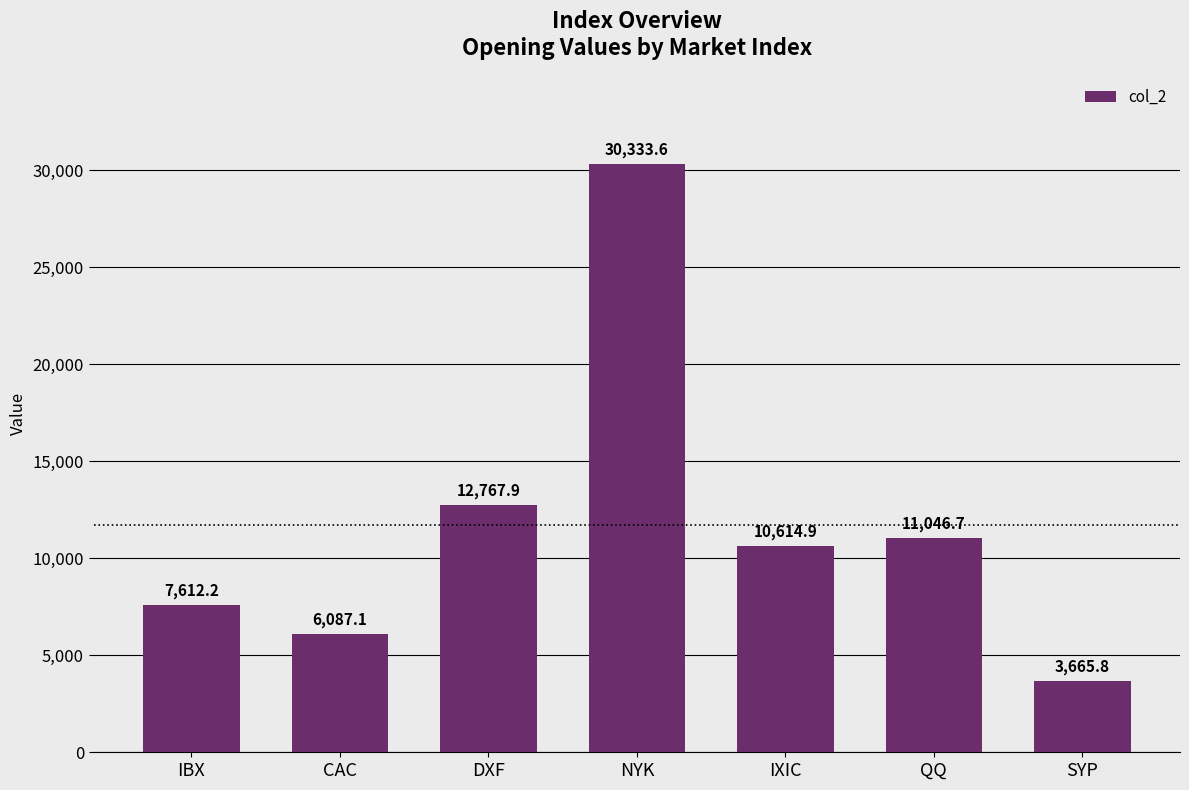

What is the ratio of the value at DXF to the value at SYP?

3.5